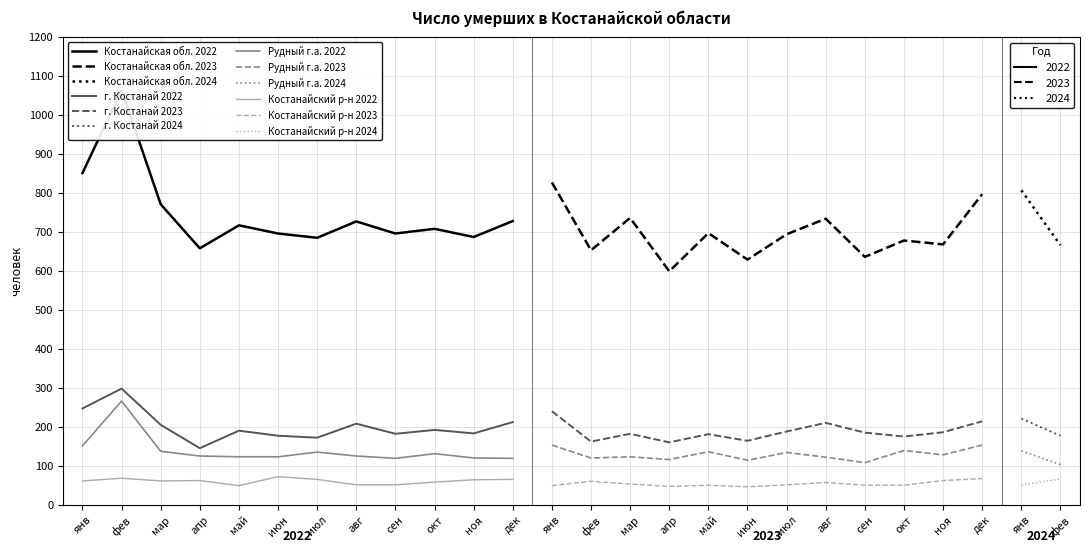

How many values in the январь 2023 series exceed 694?

5